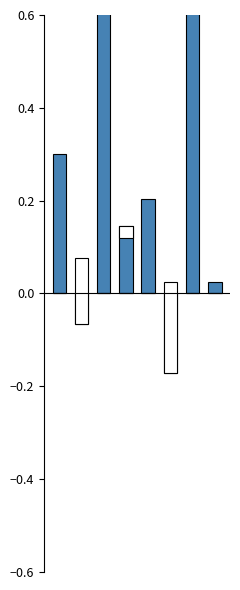

The negative series shows 0.0 at 7. True or false?

True